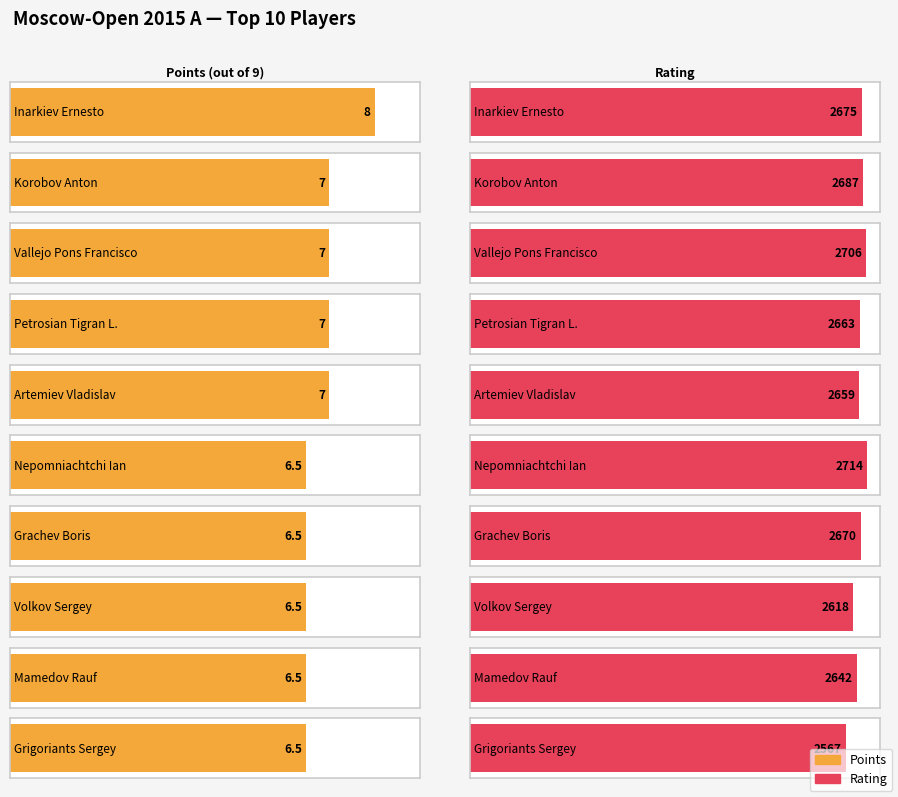

What is the sum of the Points values at Artemiev Vladislav and Mamedov Rauf?

13.5